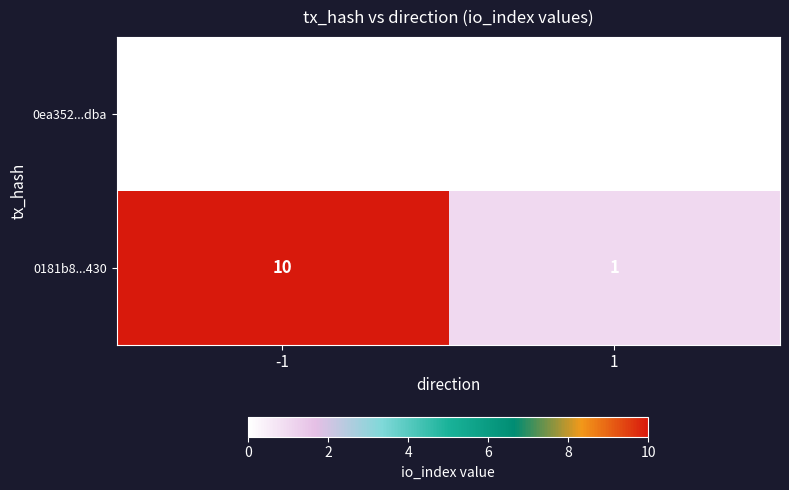

Which series changed the most between -1 and 1?

0181b8...430